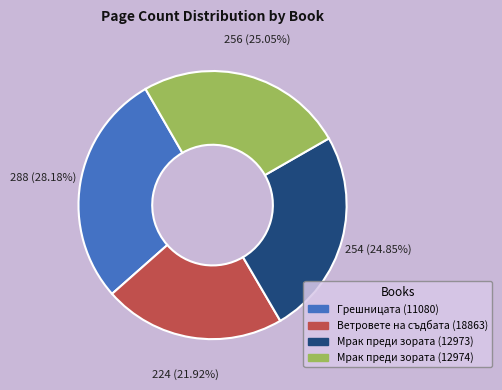

What is the ratio of the value at Ветровете на съдбата (18863) to the value at Грешницата (11080)?

0.8